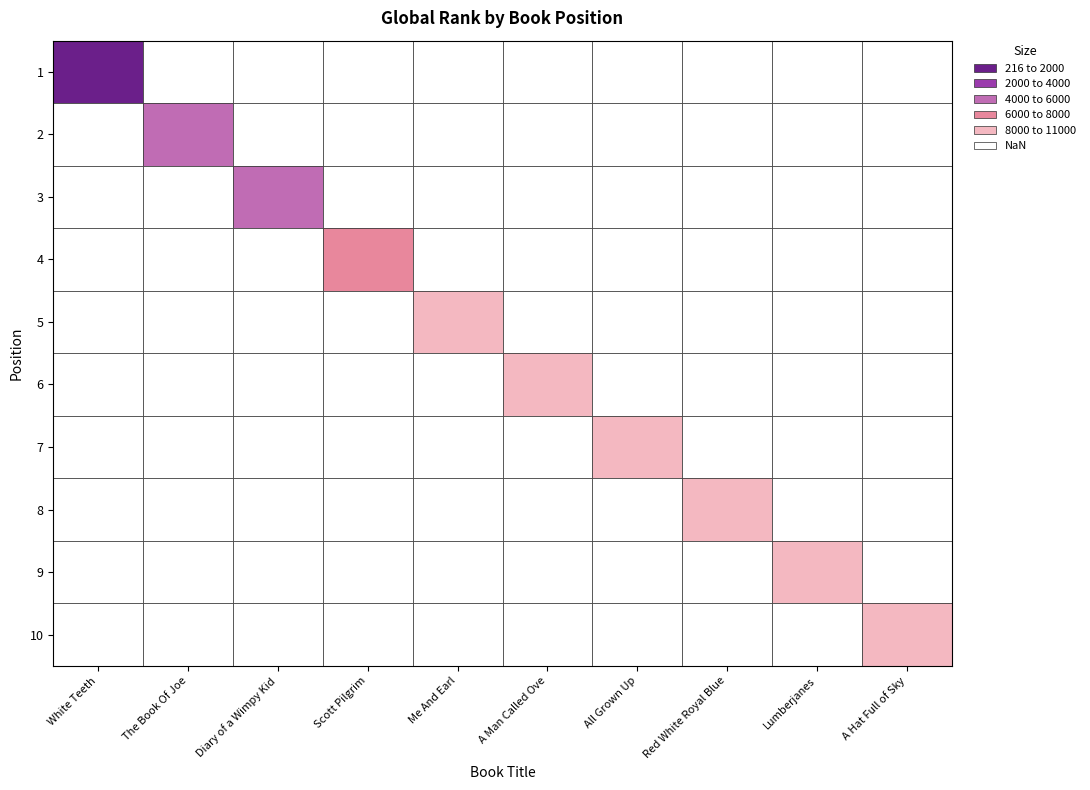

Count the number of values greater than 8362.

4